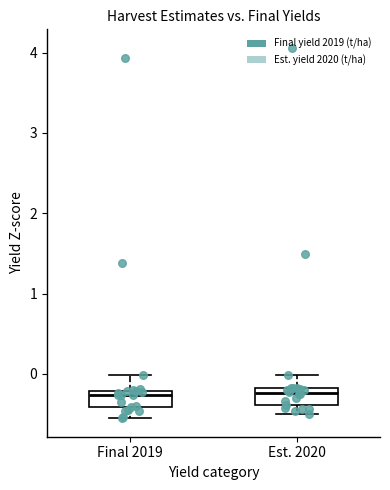

Where does the lower whisker of the box for Final 2019 end on the y-axis? The values are not printed on the chart, so give them approximately, as read against the axis.

-0.6